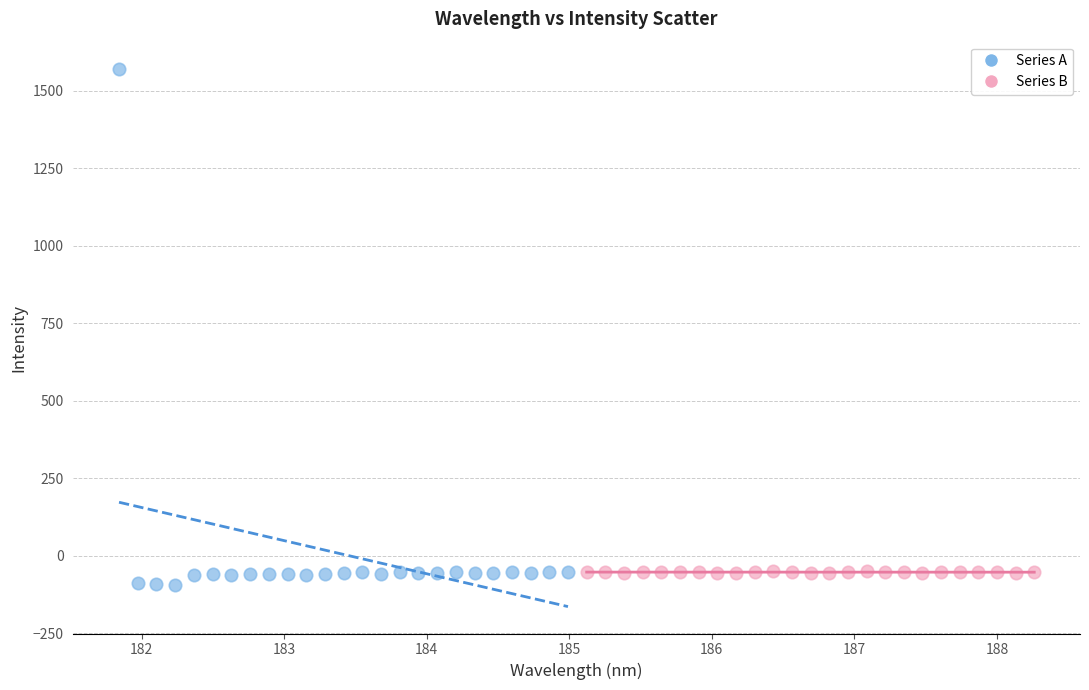

Which series contains the highest Y value?

Series A